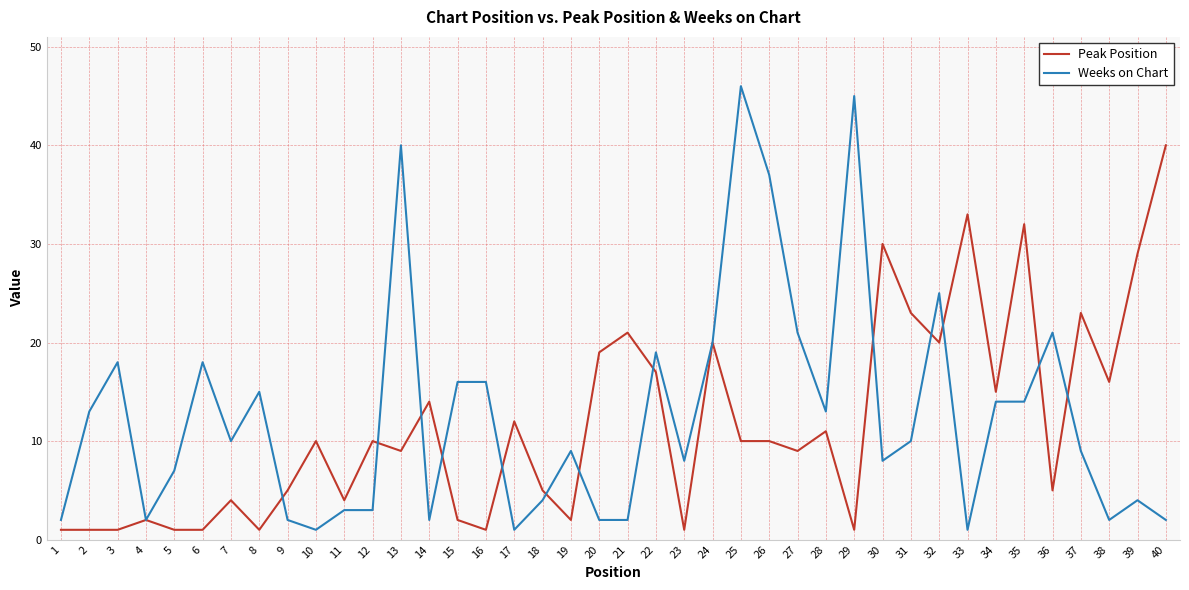

Which category has the highest value in the Weeks on Chart series?

25